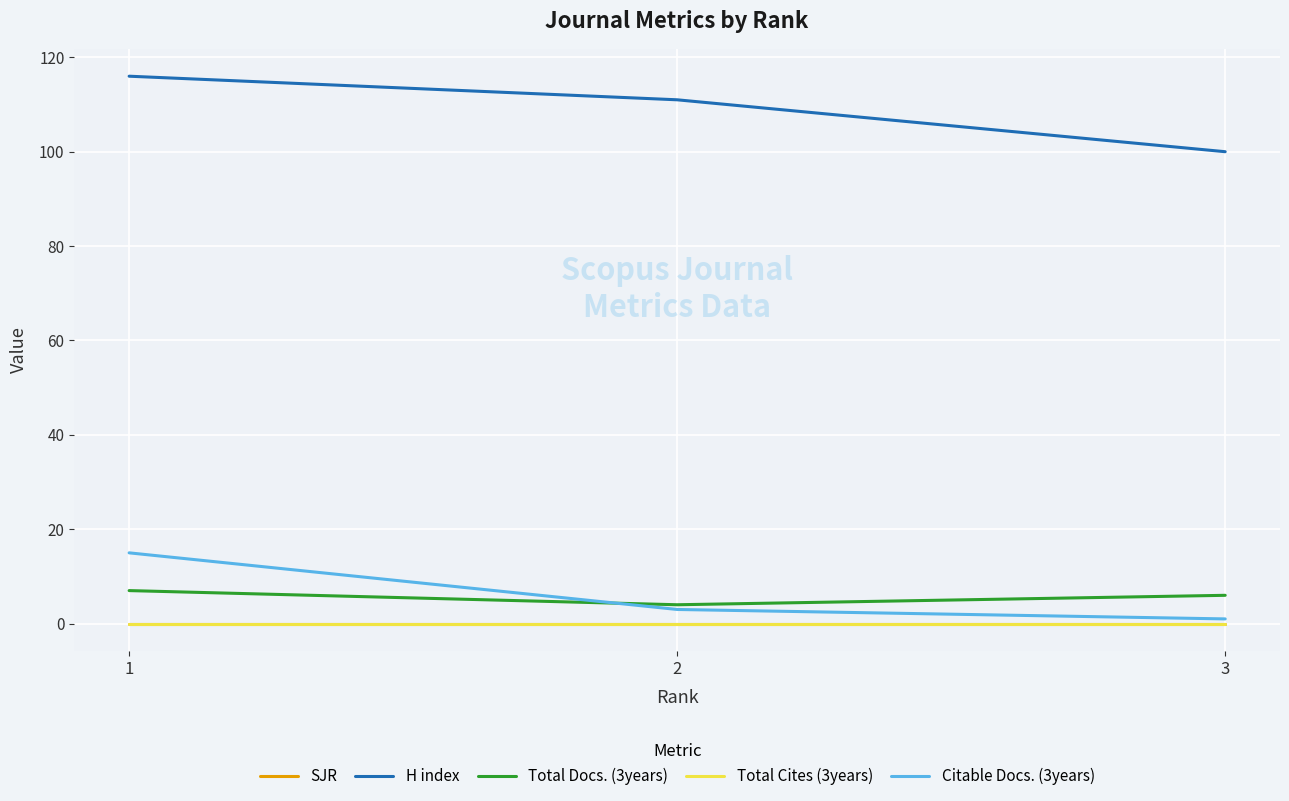

What is the total value across all series at 2?

118